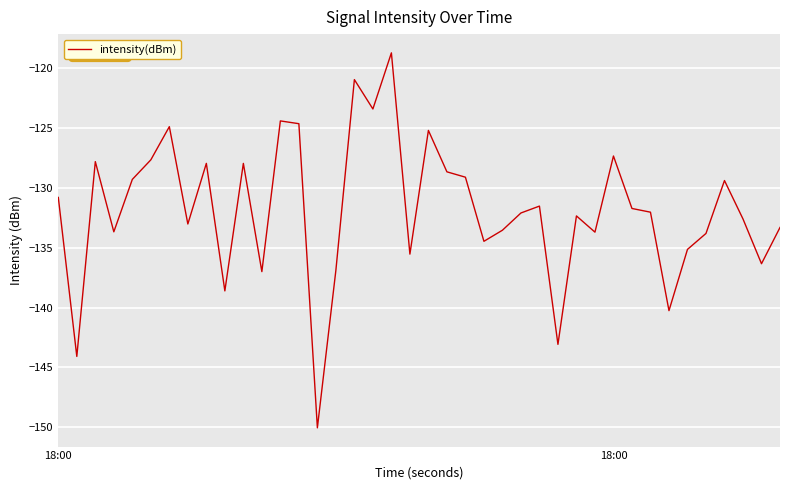

What is the maximum value shown in the chart?

-118.7